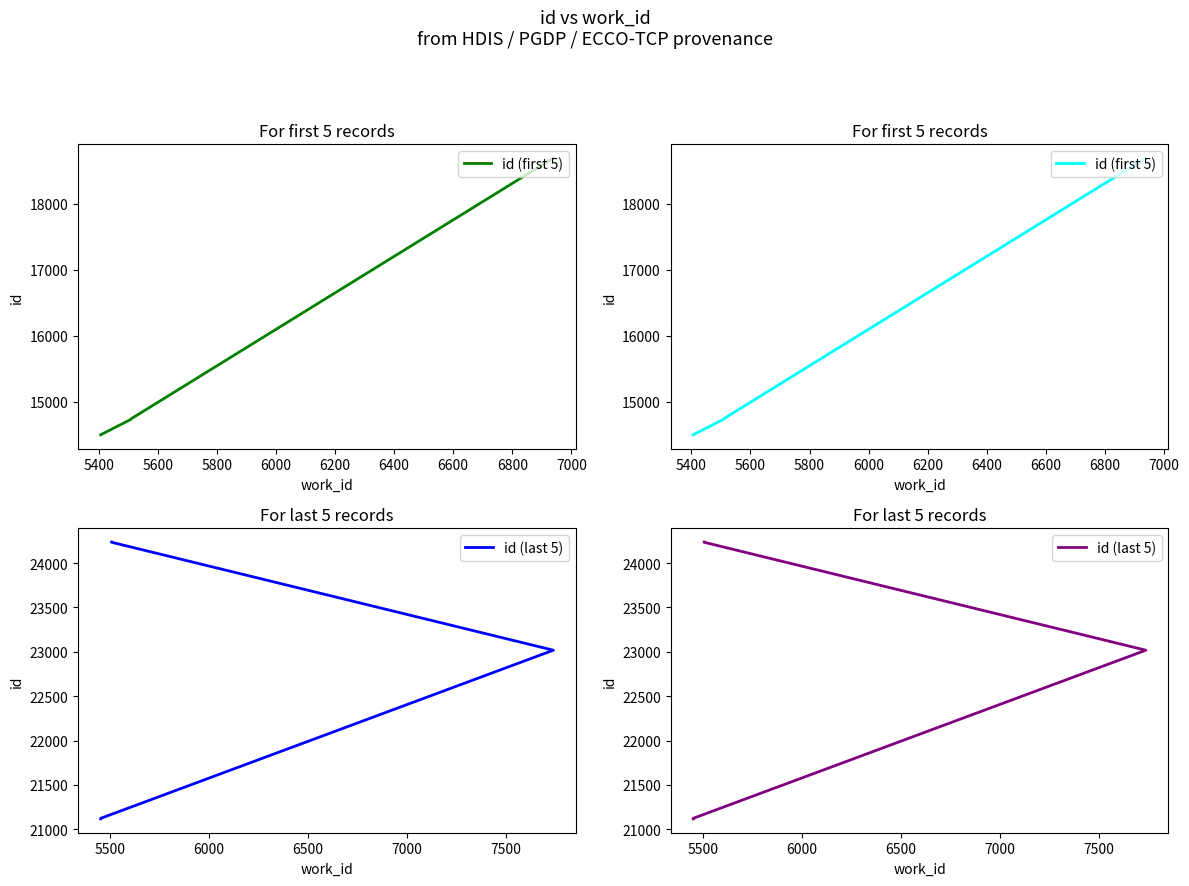

How many series are shown in this chart?

2